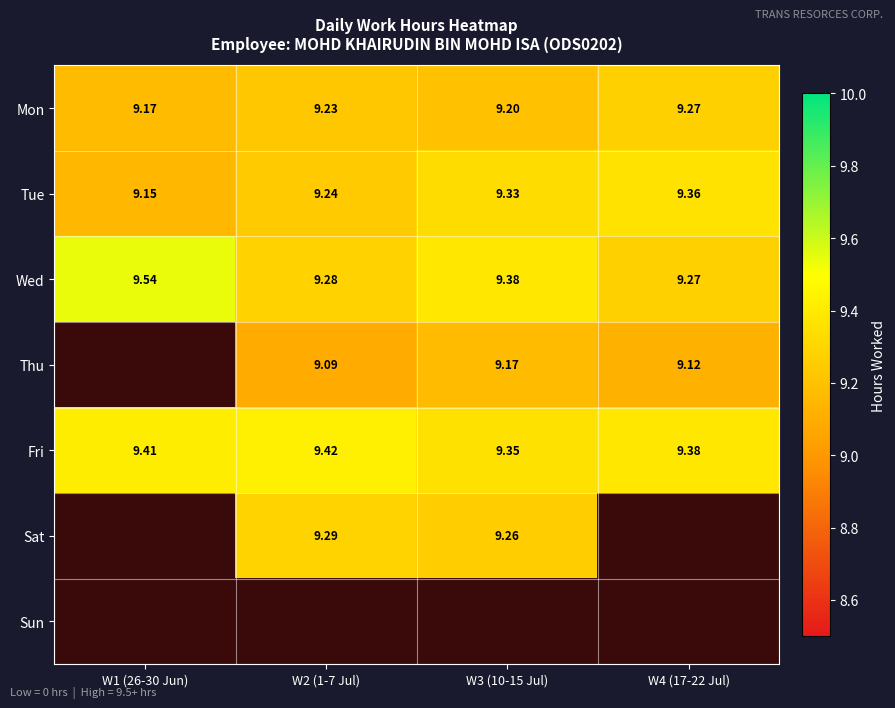

List the labels in order of Wed value, largest first.

W1 (26-30 Jun), W3 (10-15 Jul), W2 (1-7 Jul), W4 (17-22 Jul)